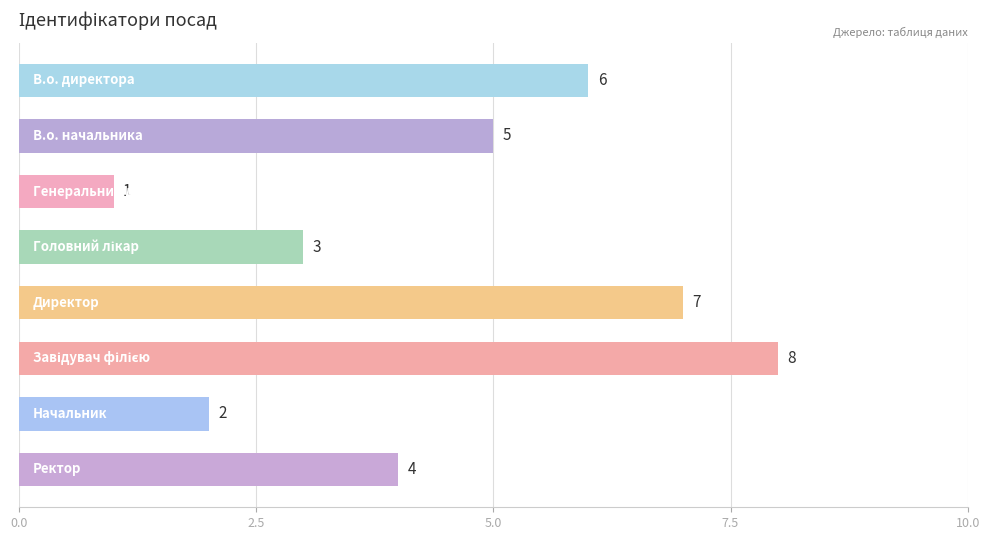

What is the value of the 1st bar from the top?

6